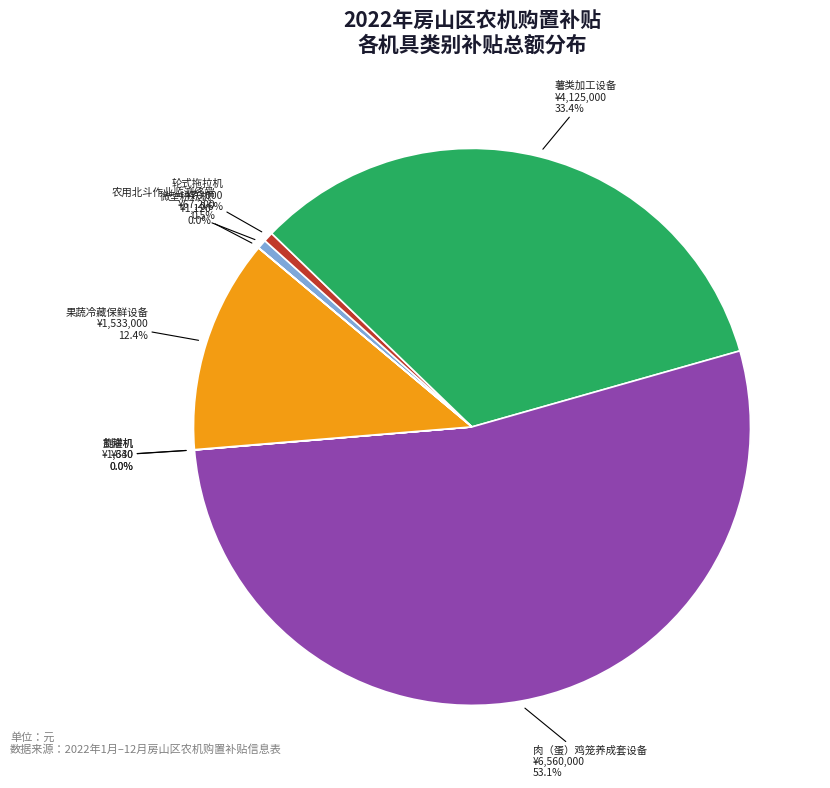

What percentage is NOT represented by 轮式拖拉机?

99.4%